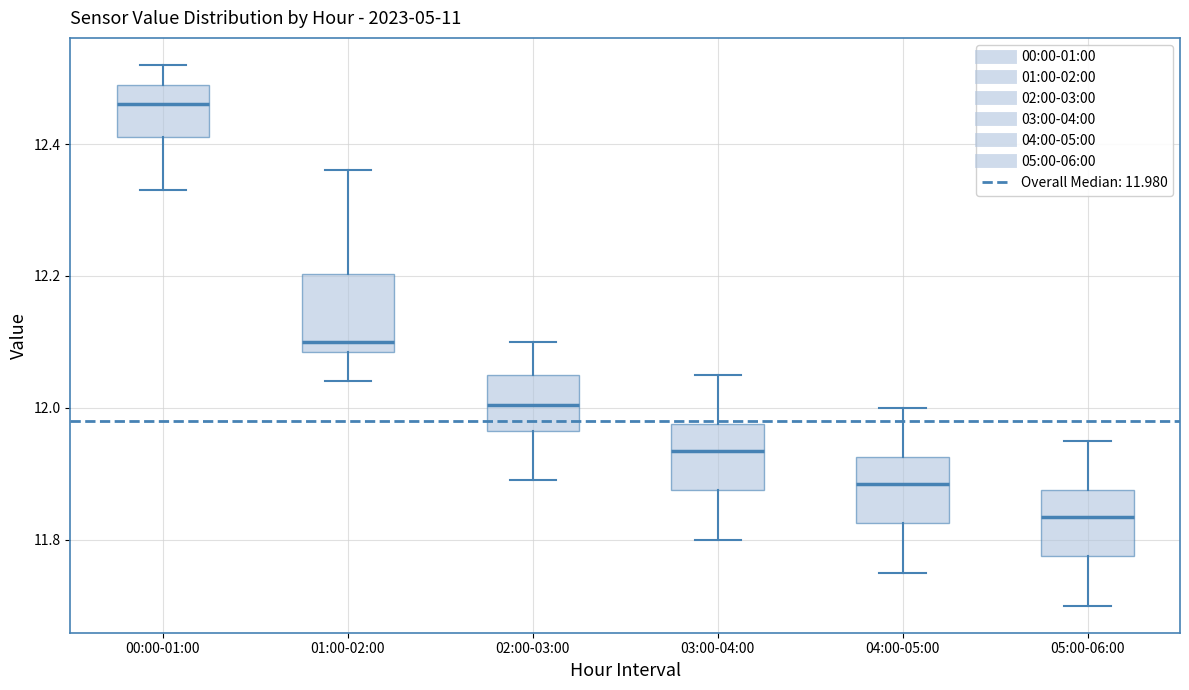

Reading left to right, read every box against the y-axis: the position of its median line, the range the box covers, and the ends of its whiskers. The values are not printed on the chart, so give them approximately, as read against the axis.

00:00-01:00: median 12.46, box 12.42 to 12.50, whiskers 12.34 to 12.52
01:00-02:00: median 12.10, box 12.08 to 12.20, whiskers 12.04 to 12.36
02:00-03:00: median 12.00, box 11.96 to 12.06, whiskers 11.90 to 12.10
03:00-04:00: median 11.94, box 11.88 to 11.98, whiskers 11.80 to 12.06
04:00-05:00: median 11.88, box 11.82 to 11.92, whiskers 11.76 to 12.00
05:00-06:00: median 11.84, box 11.78 to 11.88, whiskers 11.70 to 11.96